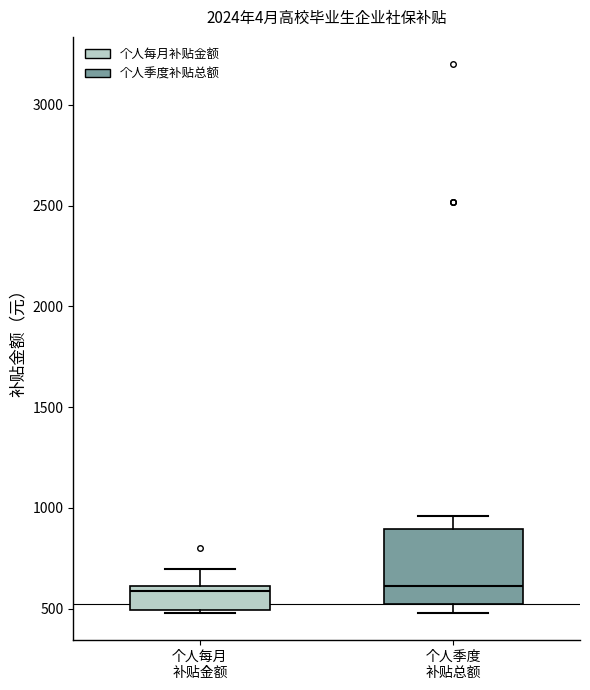

Which box is the tallest, from its lower edge to its upper edge?

个人季度 补贴总额